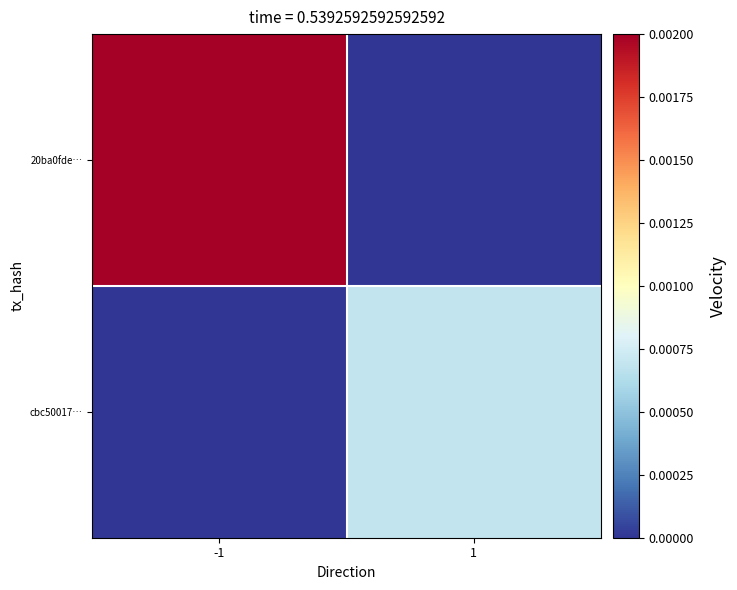

Rank the series at -1 from highest to lowest value.

20ba0fde…, cbc50017…